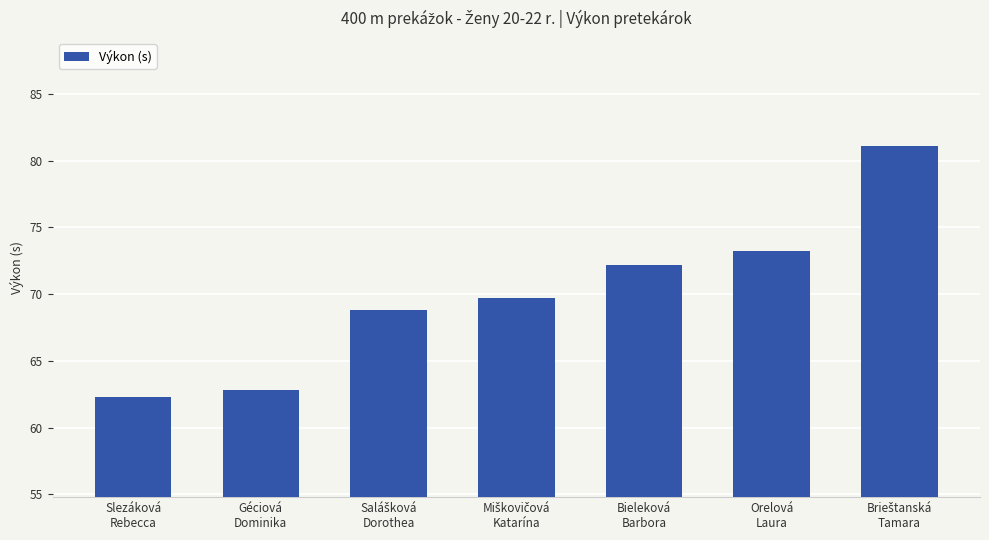

What is the value of the 5th bar from the left?

72.2